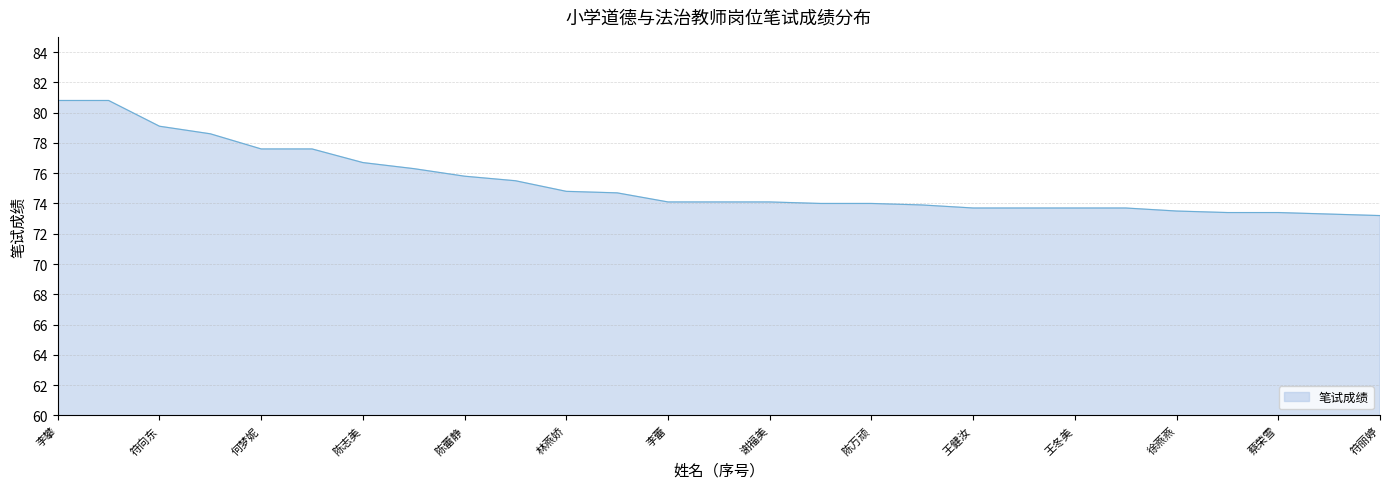

What is the minimum value shown in the chart?

73.2